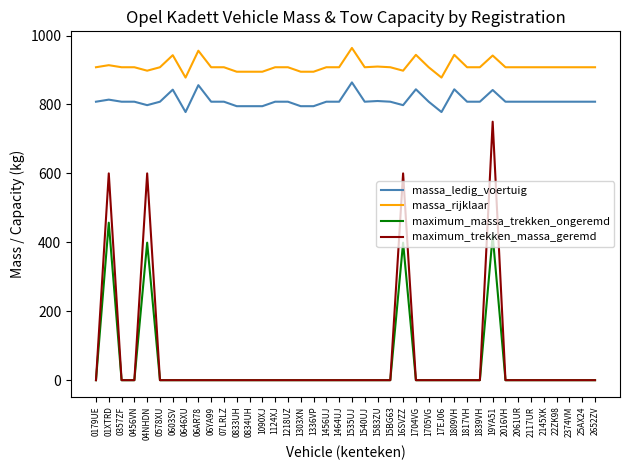

What are all the series names shown in the legend?

massa_ledig_voertuig, massa_rijklaar, maximum_massa_trekken_ongeremd, maximum_trekken_massa_geremd